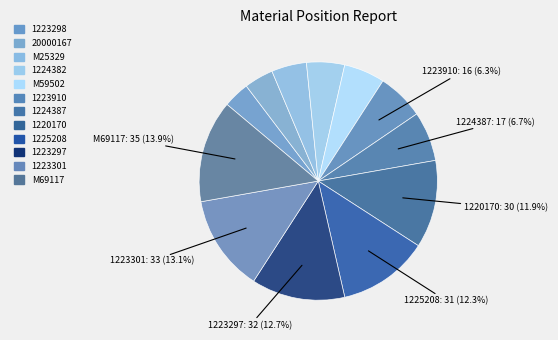

How many slices are in this pie chart?

12